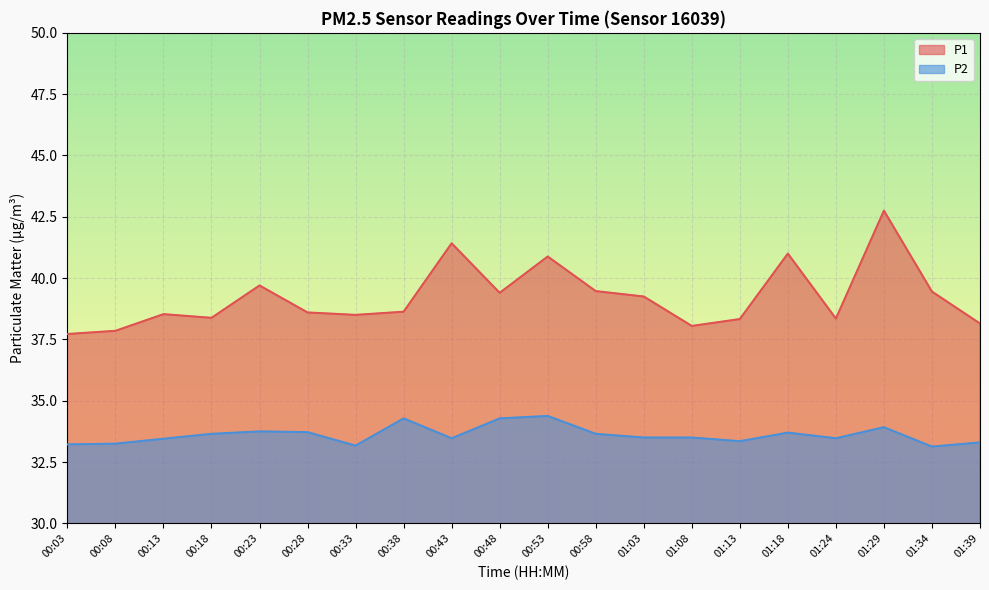

Which series has the largest total across all categories?

P1